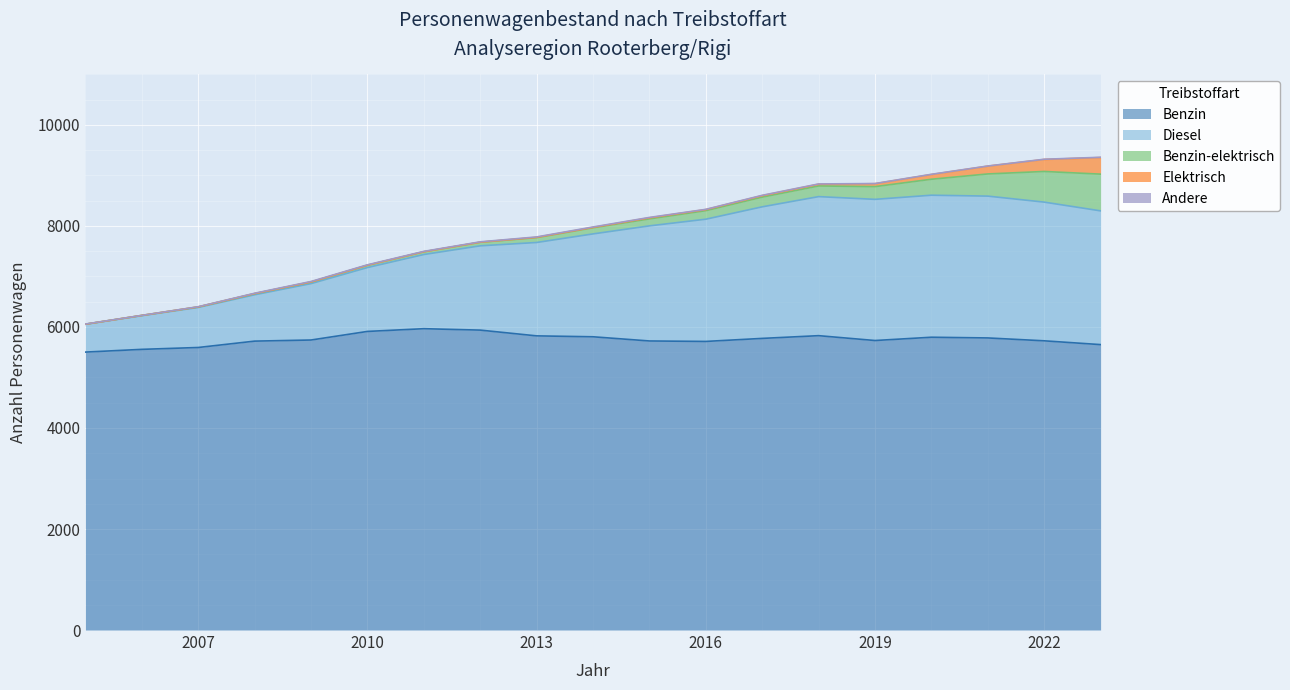

What is the value of the Benzin-elektrisch point at the 18th from the left?

607